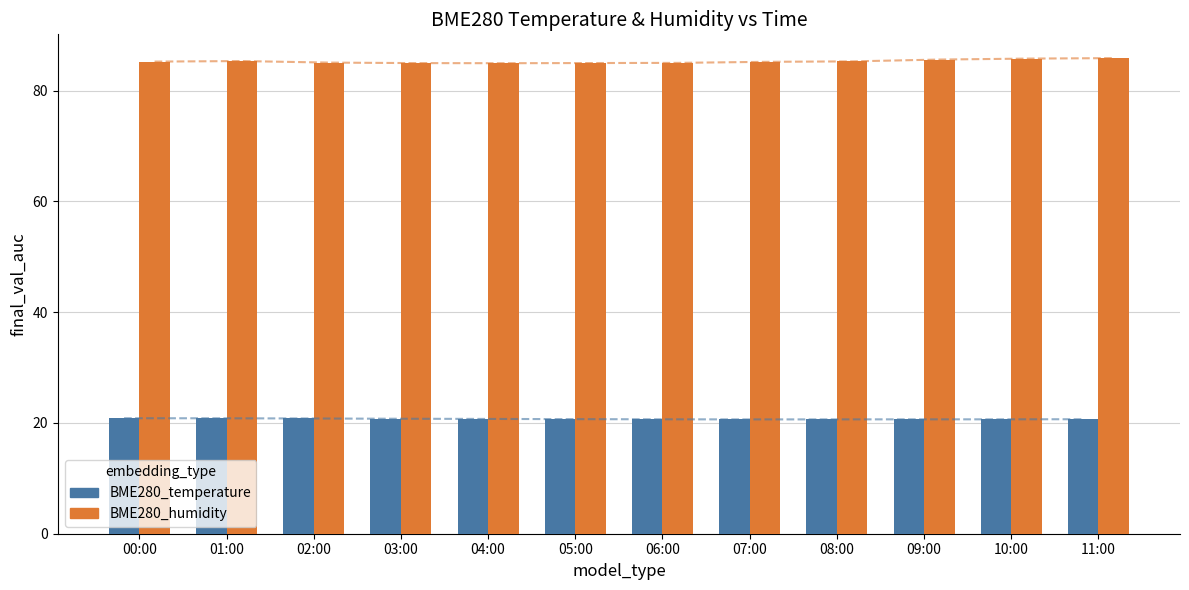

List the series in order of their overall mean, lowest first.

BME280_temperature, BME280_humidity